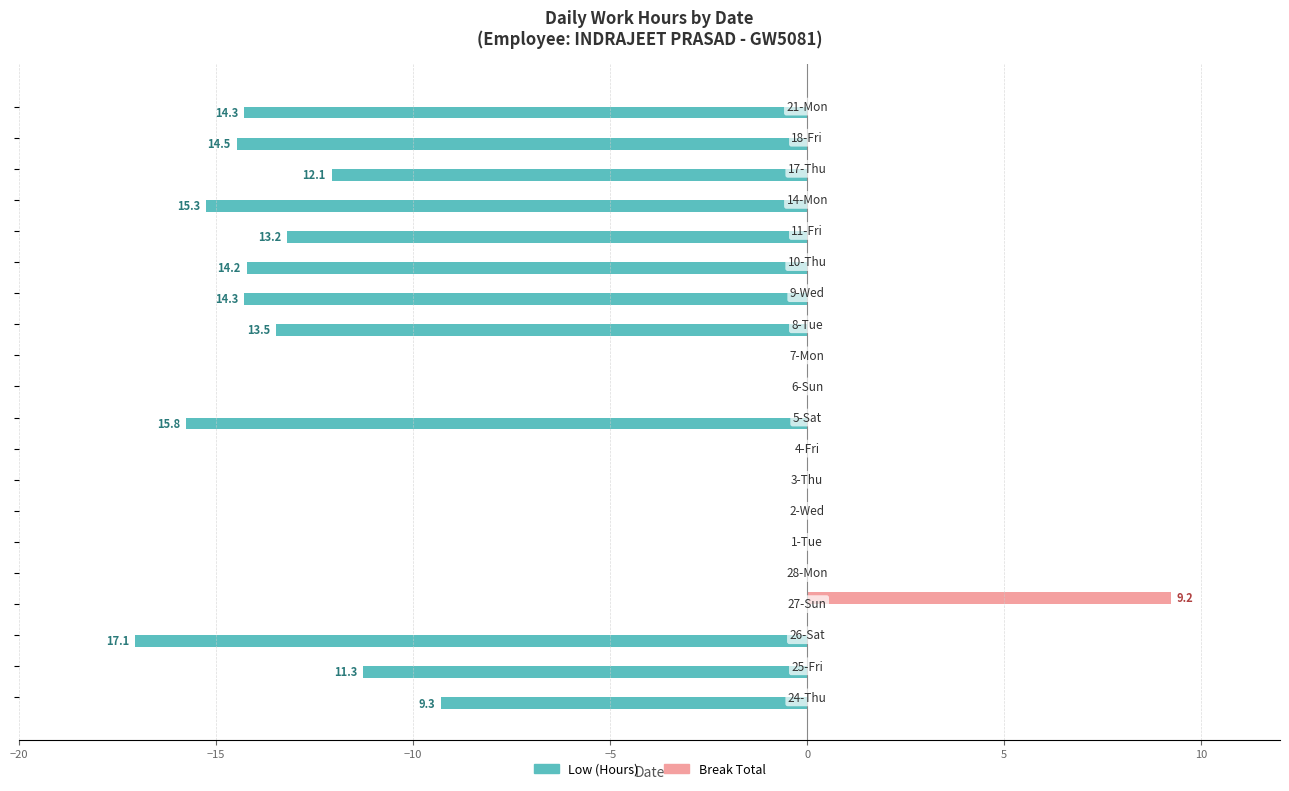

Which series has the largest total across all categories?

Break Total